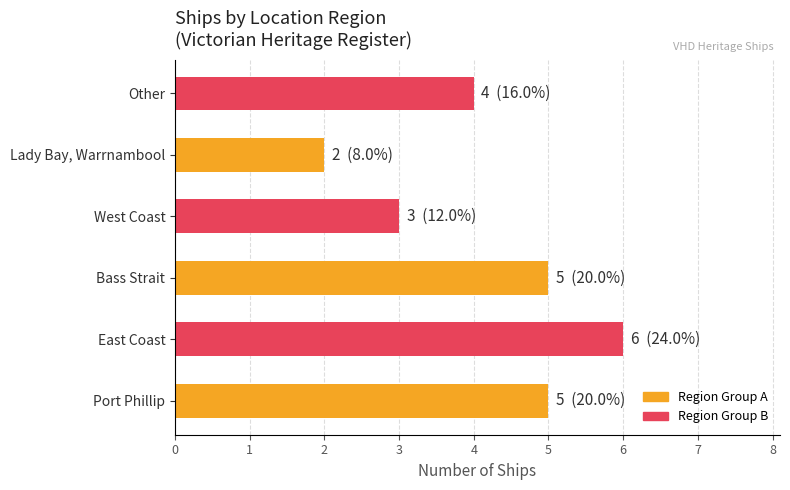

Approximately how many times larger is the value at East Coast compared to Lady Bay, Warrnambool?

3.0